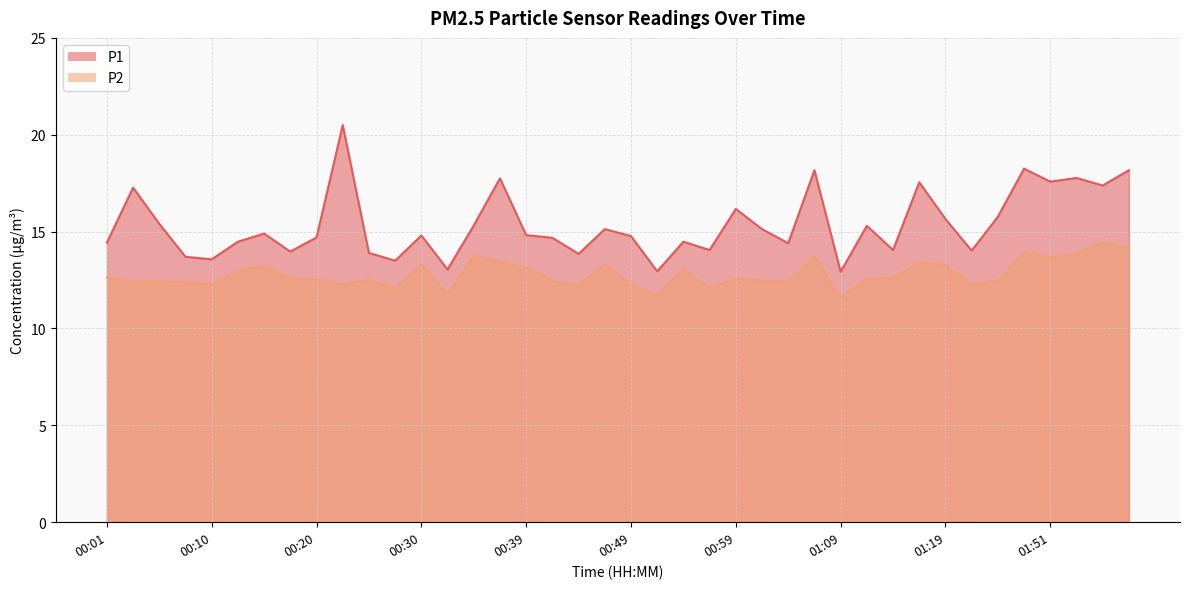

What is the sum of all P1 values?

614.3